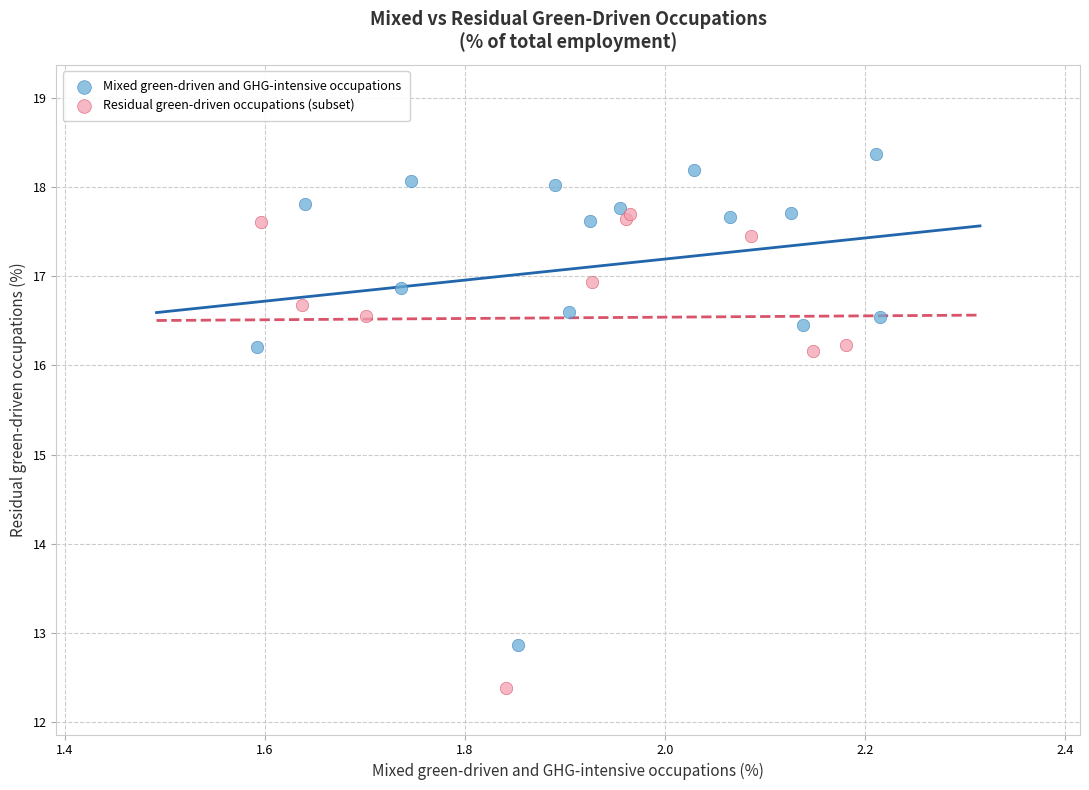

Which series reaches the maximum Y coordinate?

Mixed green-driven and GHG-intensive occupations